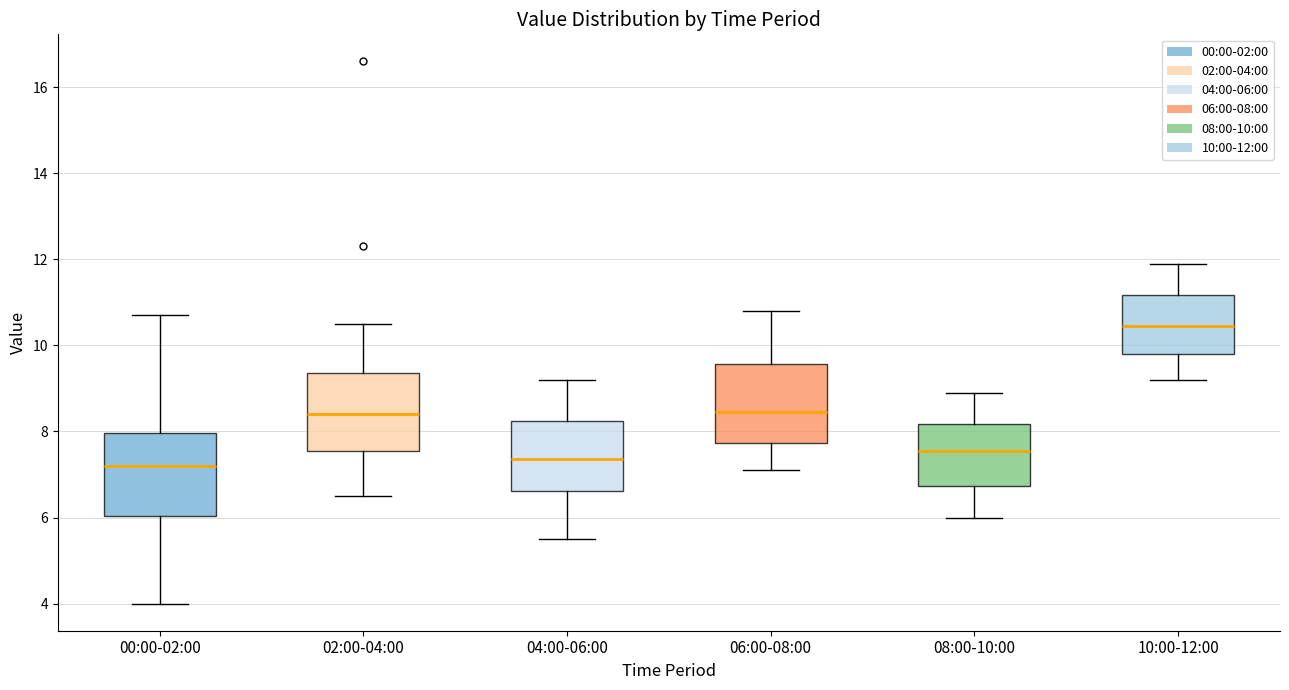

Reading left to right, read every box against the y-axis: the position of its median line, the range the box covers, and the ends of its whiskers. The values are not printed on the chart, so give them approximately, as read against the axis.

00:00-02:00: median 7.2, box 6.0 to 8.0, whiskers 4.0 to 10.8
02:00-04:00: median 8.4, box 7.6 to 9.4, whiskers 6.6 to 10.6
04:00-06:00: median 7.4, box 6.6 to 8.2, whiskers 5.6 to 9.2
06:00-08:00: median 8.4, box 7.8 to 9.6, whiskers 7.2 to 10.8
08:00-10:00: median 7.6, box 6.8 to 8.2, whiskers 6.0 to 9.0
10:00-12:00: median 10.4, box 9.8 to 11.2, whiskers 9.2 to 12.0